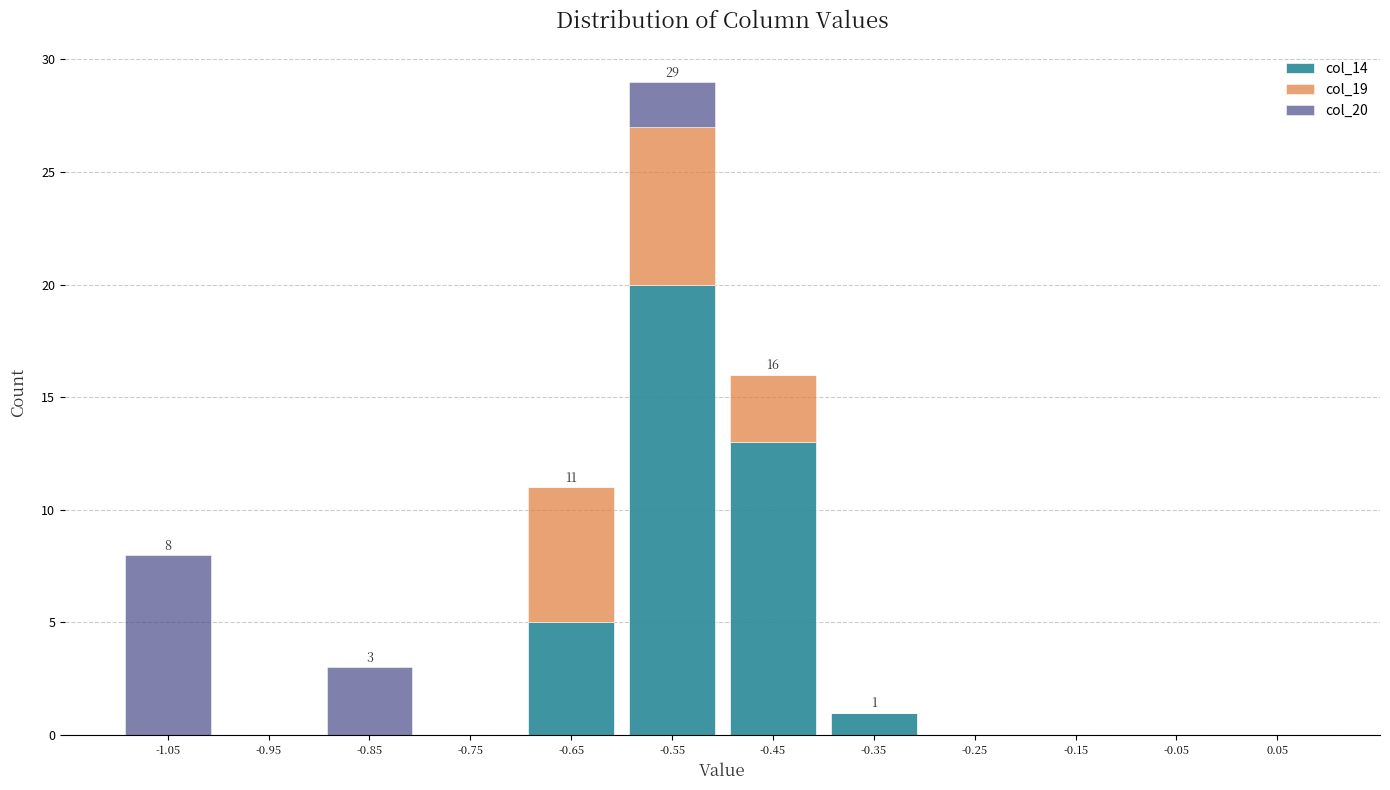

Which range on the x-axis has the tallest stacked bar (by total height)?

-0.6 to -0.5